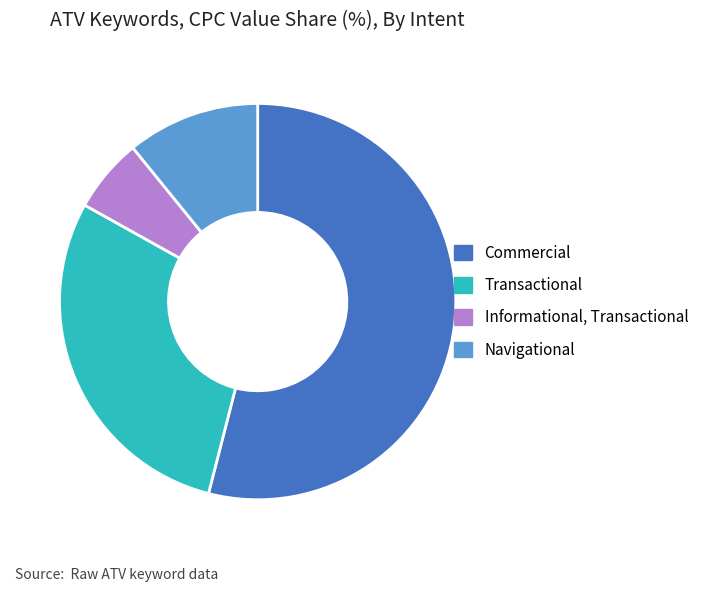

Is the sum of Navigational and Transactional greater than half?

No